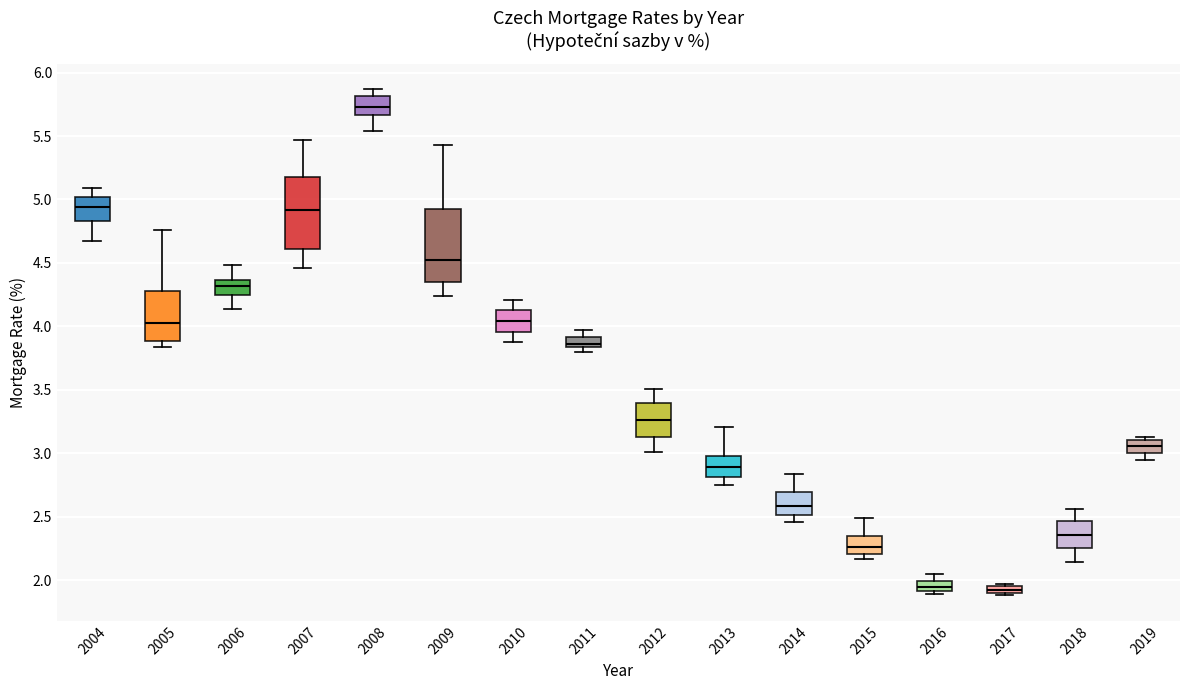

Which box's median line is the highest?

2008